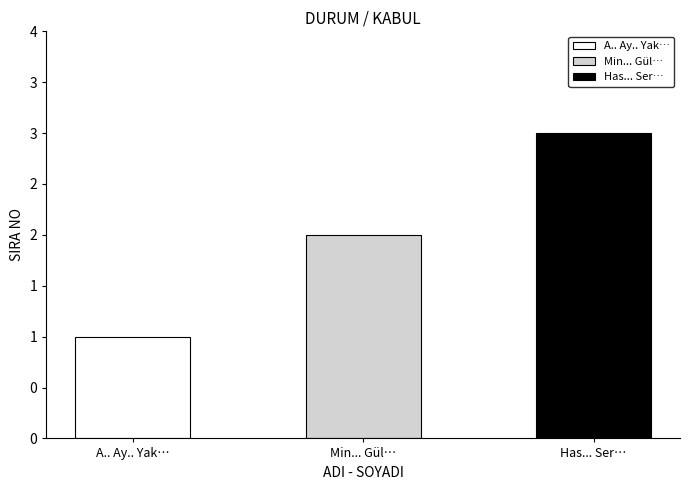

What is the change in value from A.. Ay.. Yak… to Has... Ser…?

+2